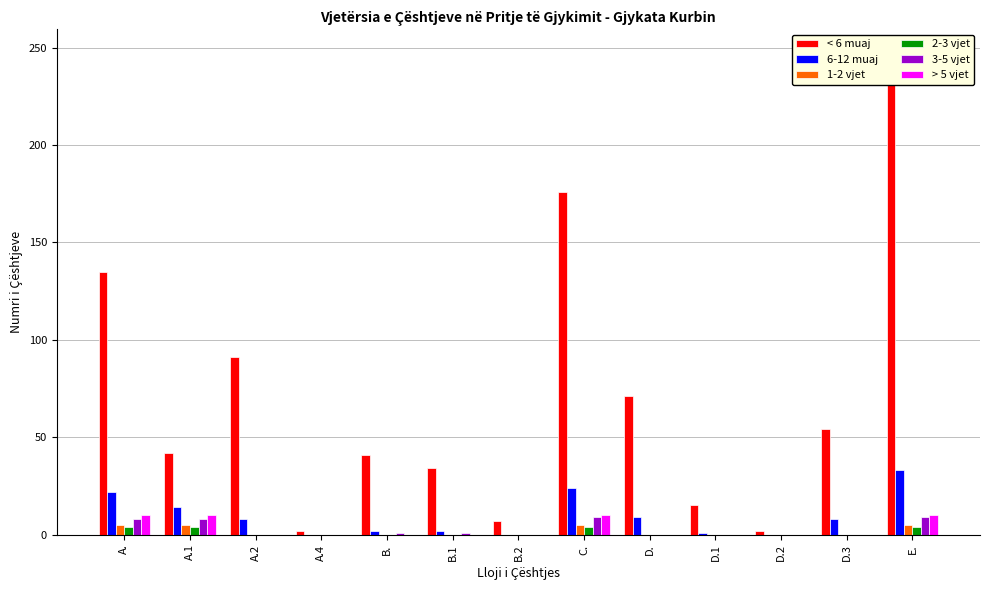

What value does the 1-2 vjet series have at A.1?

5